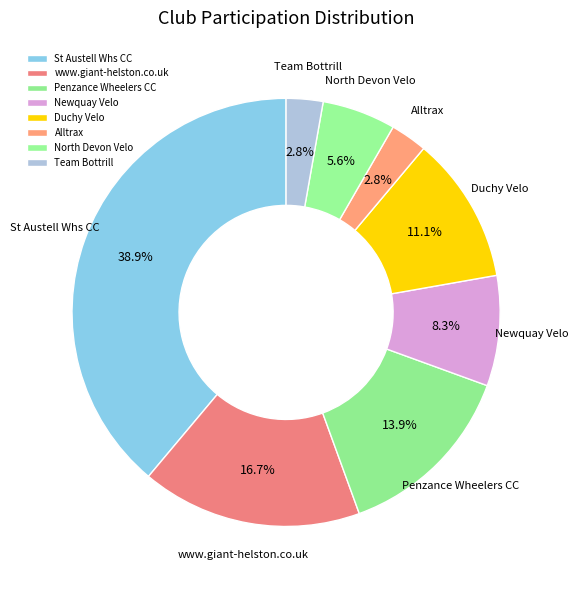

Is the sum of www.giant-helston.co.uk and Penzance Wheelers CC greater than half?

No